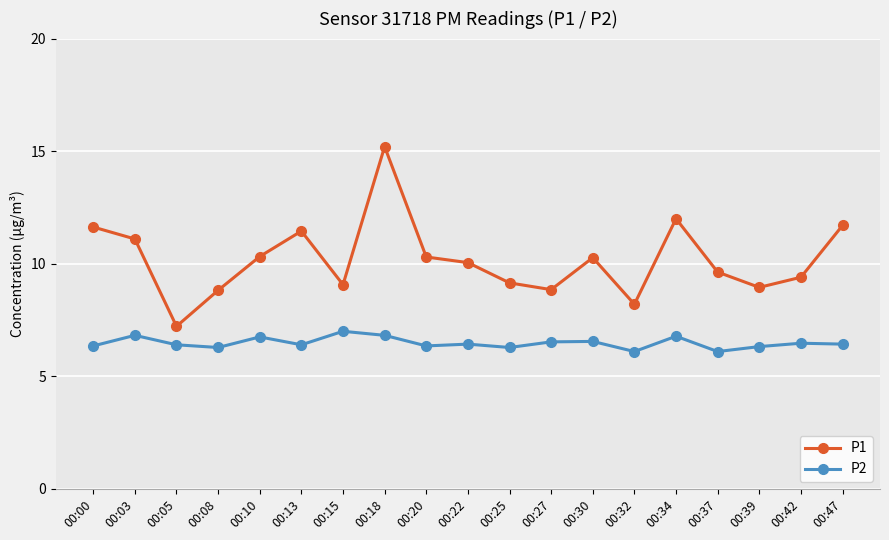

What is the sum of all P1 values?

193.3